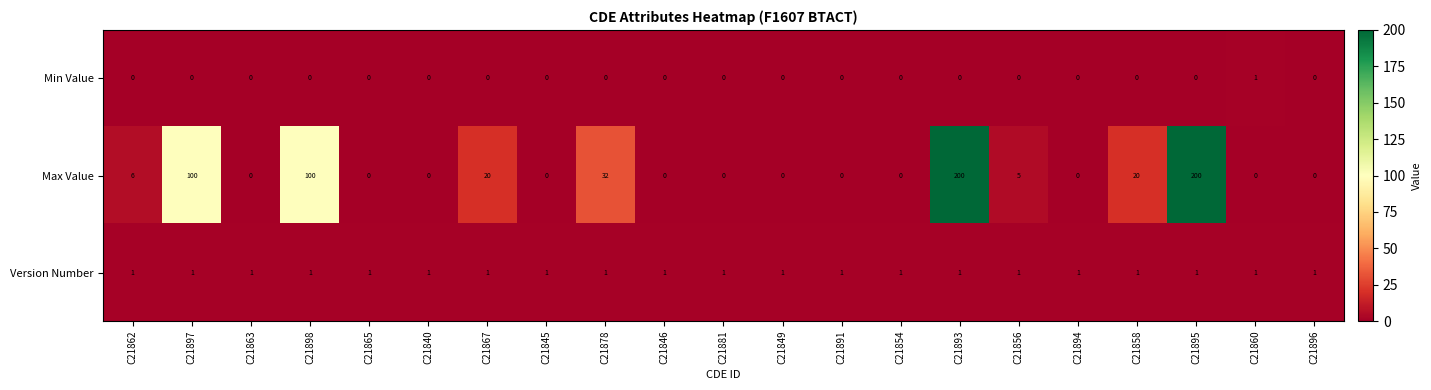

The value of Version Number at C21878 is 1. True or false?

True